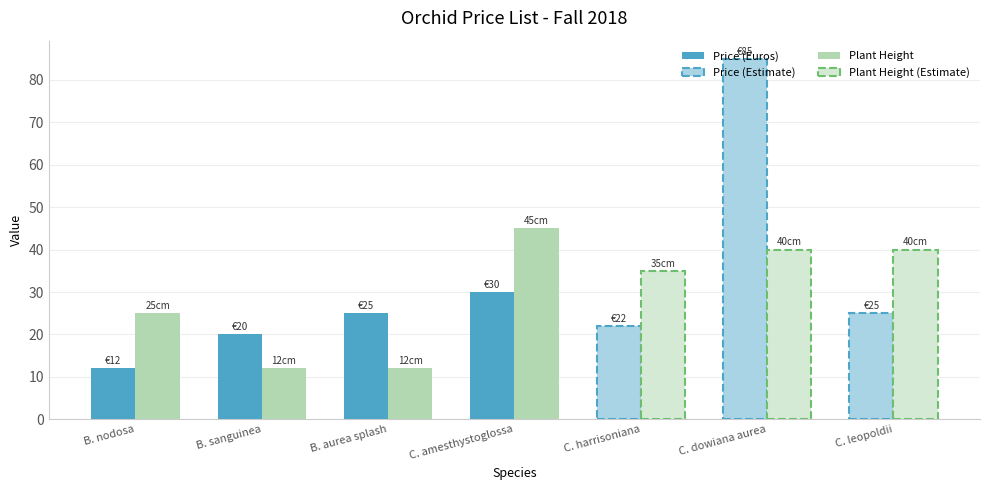

What is the difference between the maximum and minimum values in the Price (Euros) series?

18